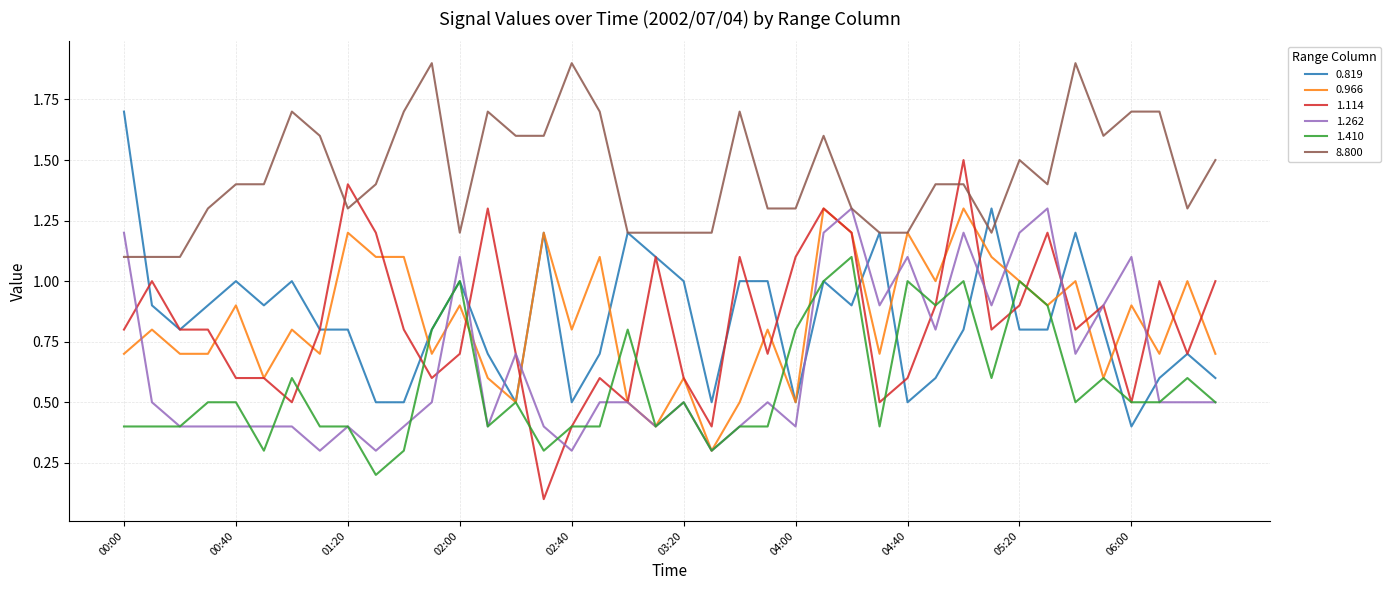

Which series has the largest total across all categories?

8.800